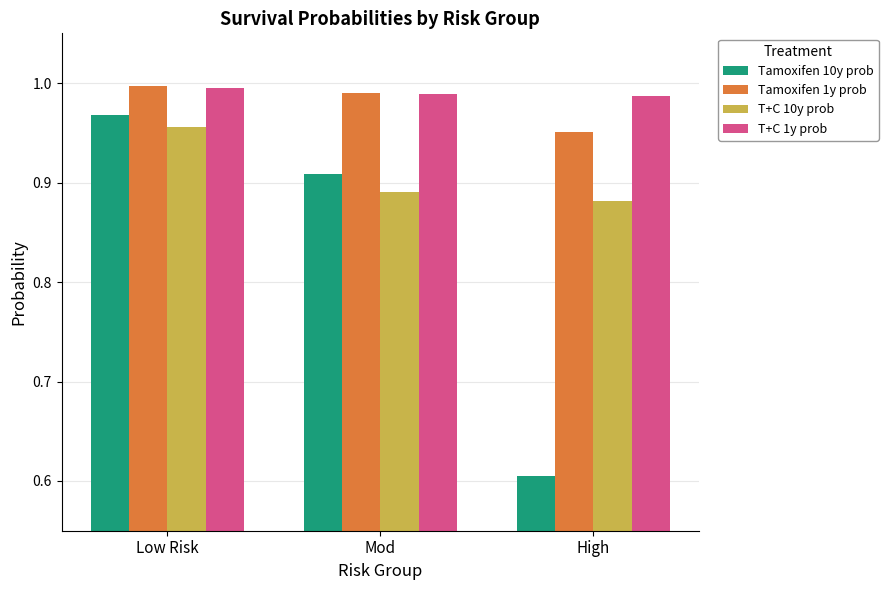

What is the total value across all series at Low Risk?

3.9